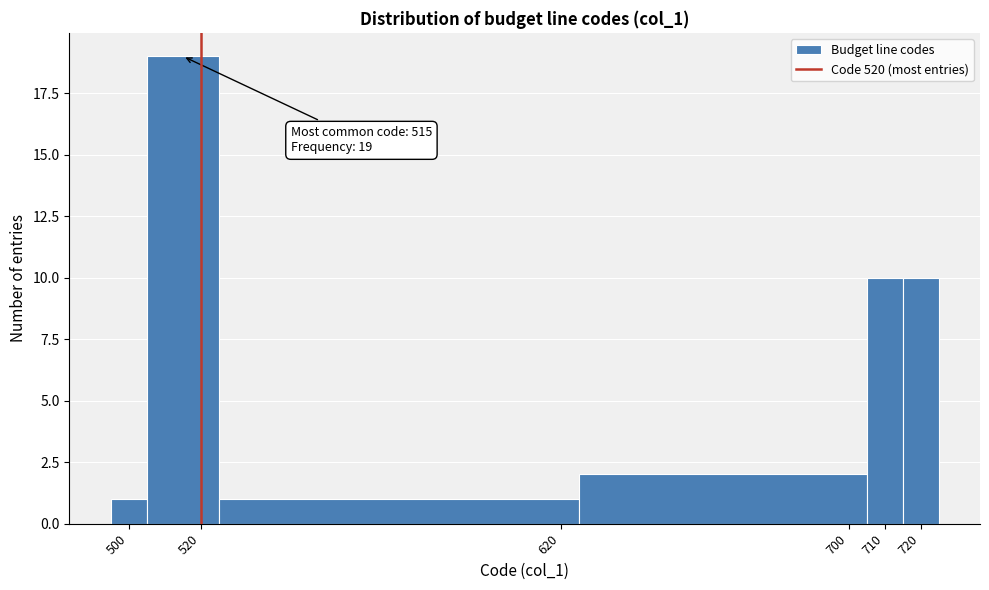

Which range on the x-axis has the tallest bar?

505 to 525